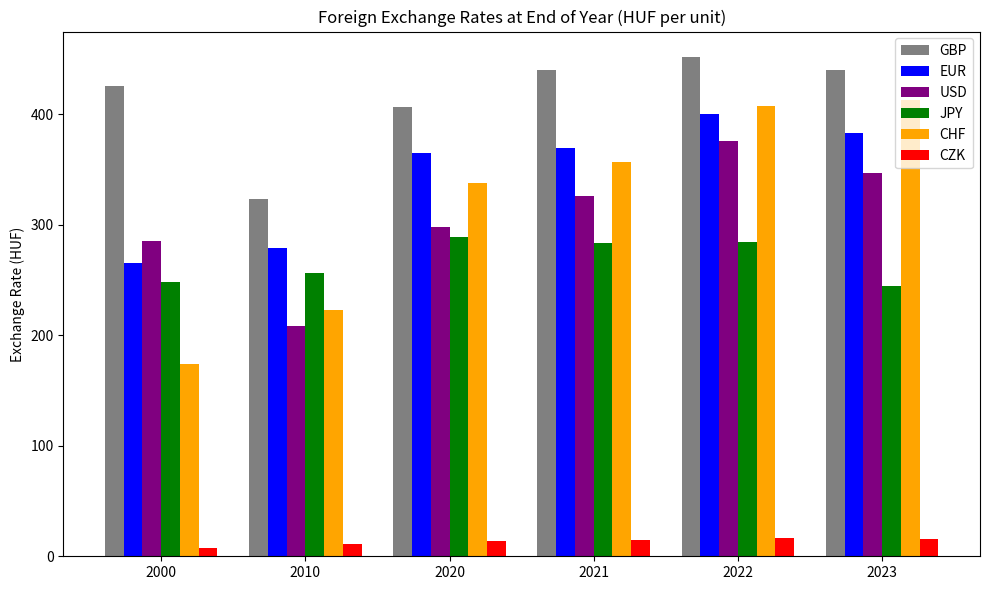

What is the maximum value shown in the chart?

452.0